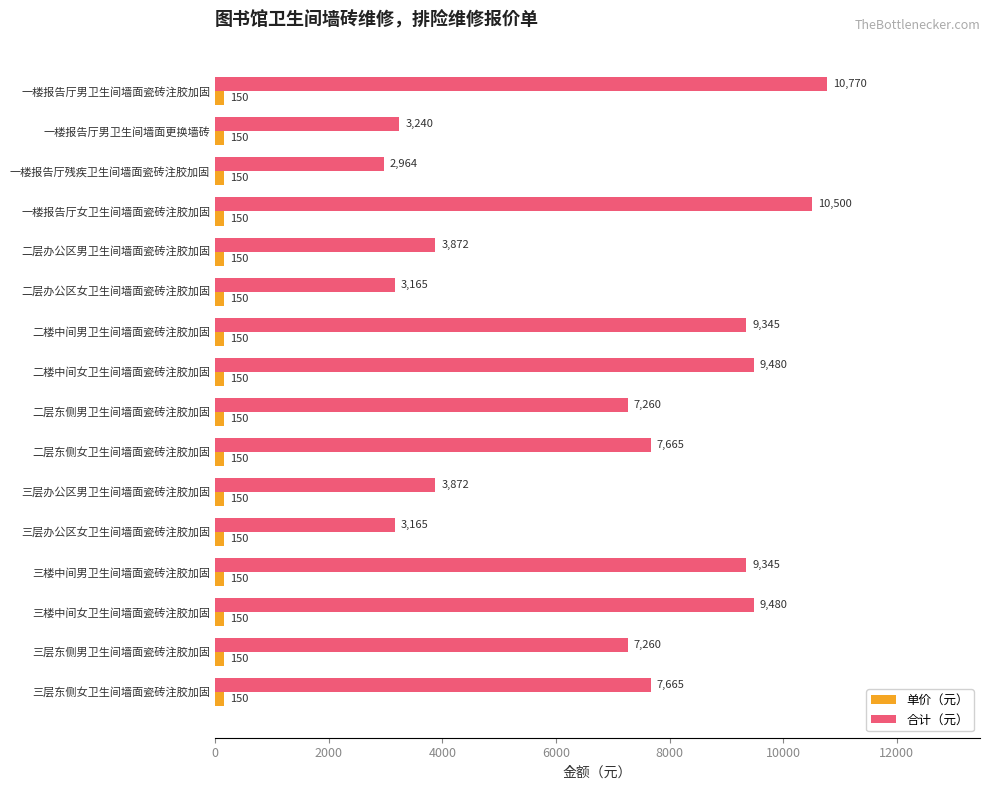

What is the difference between the second highest and second lowest values in the 合计（元） series?

7335.0